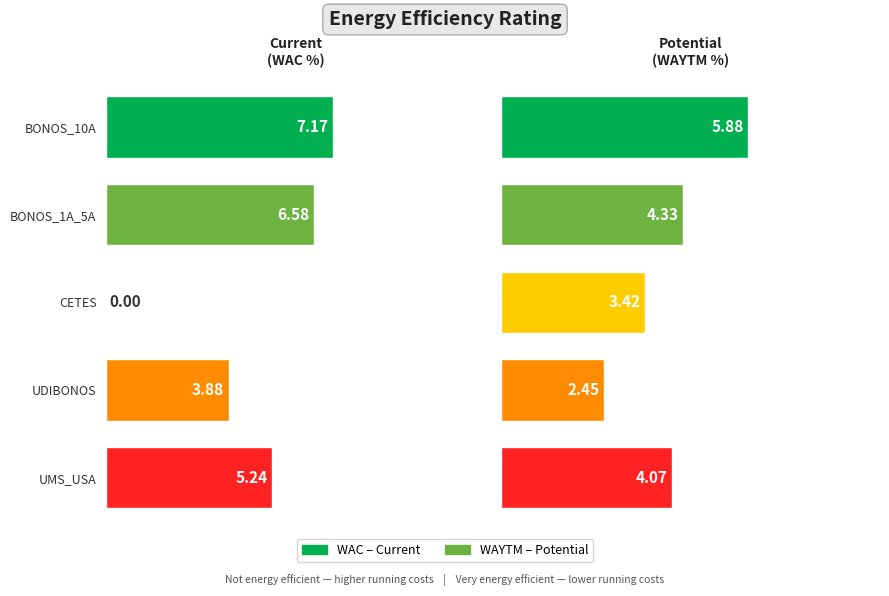

At how many categories does at least one series exceed 7?

1